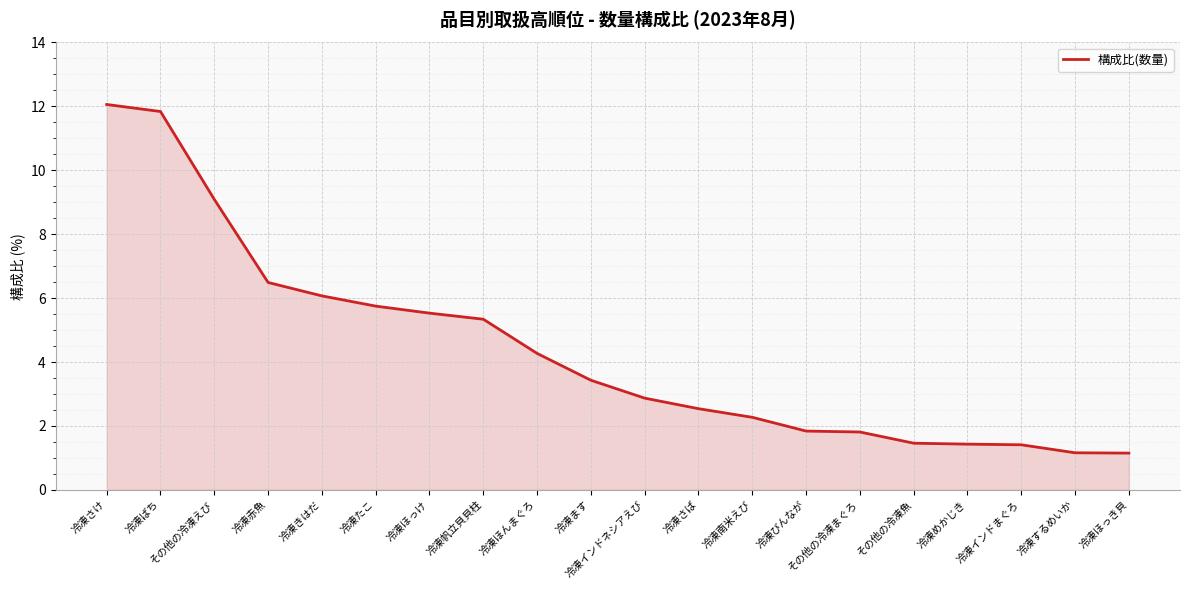

What position from the left is 冷凍ます?

10